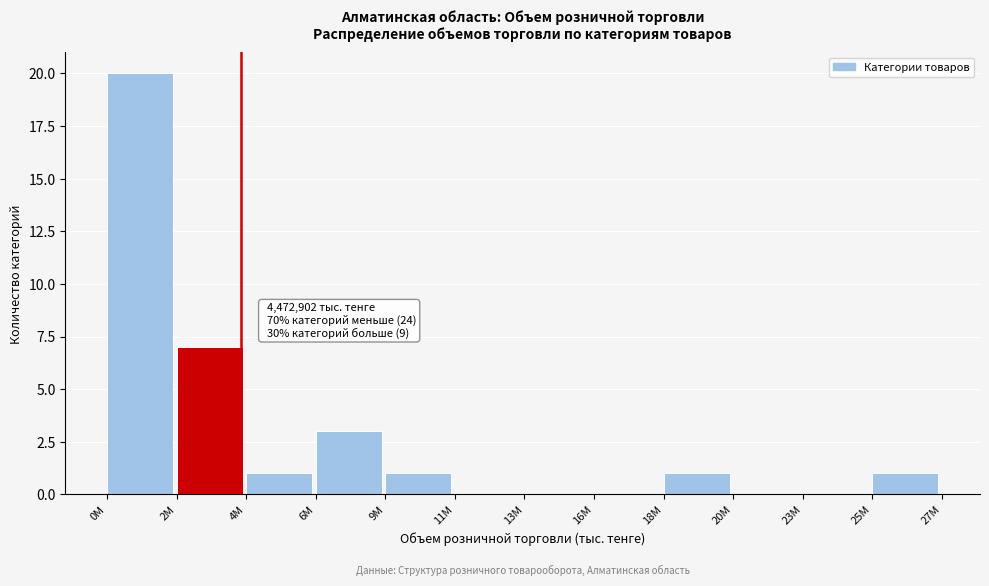

Reading left to right, transcribe all the data shown in this chart.

0M=20	2M=7	4M=1	6M=3	9M=1	11M=0	13M=0	16M=0	18M=1	20M=0	23M=0	25M=1